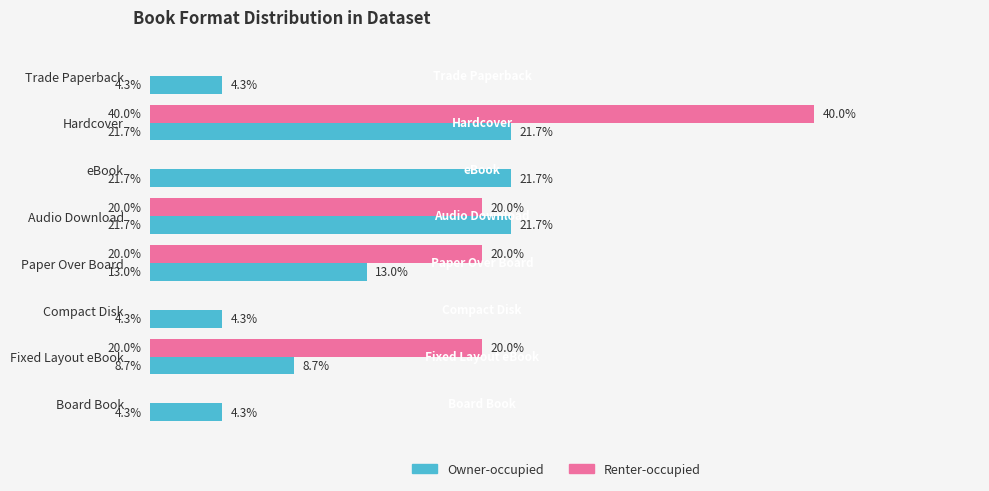

Which category has the highest value in the Renter-occupied series?

Hardcover